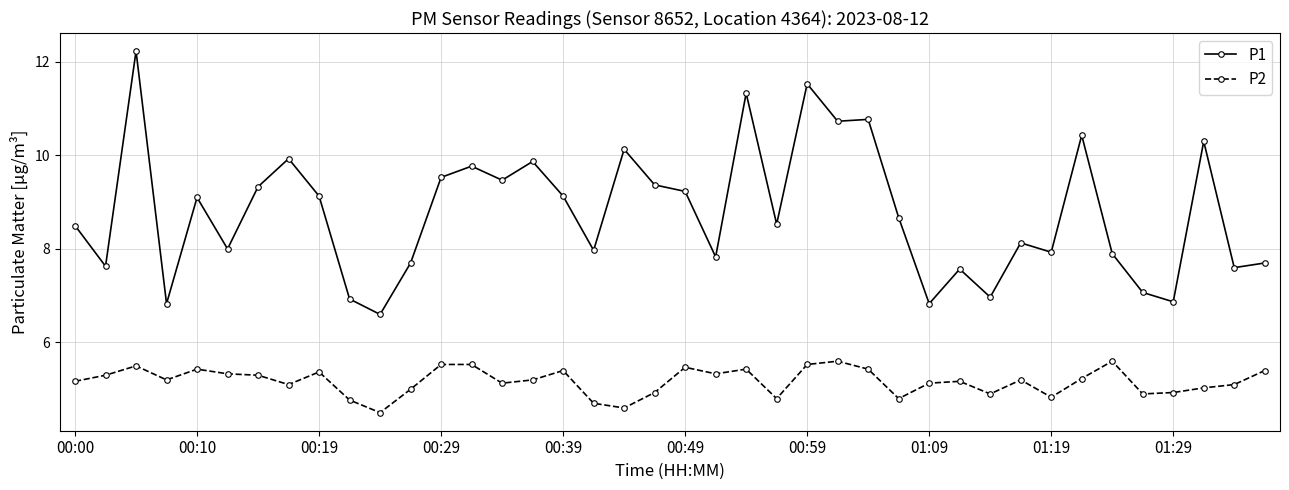

What is the minimum value shown in the chart?

4.5